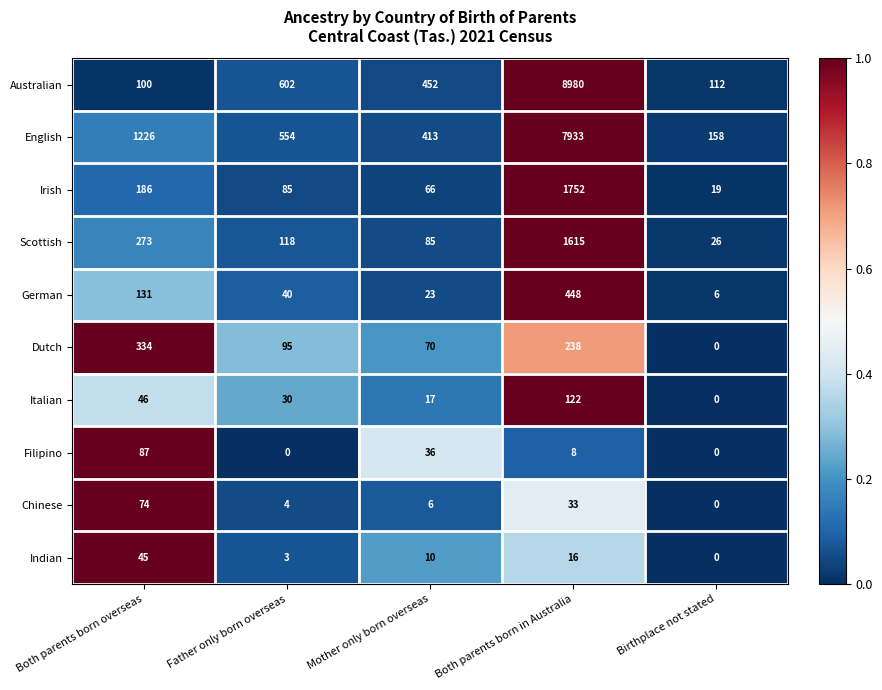

What is the spread (max minus min) of values at Mother only born overseas?

446